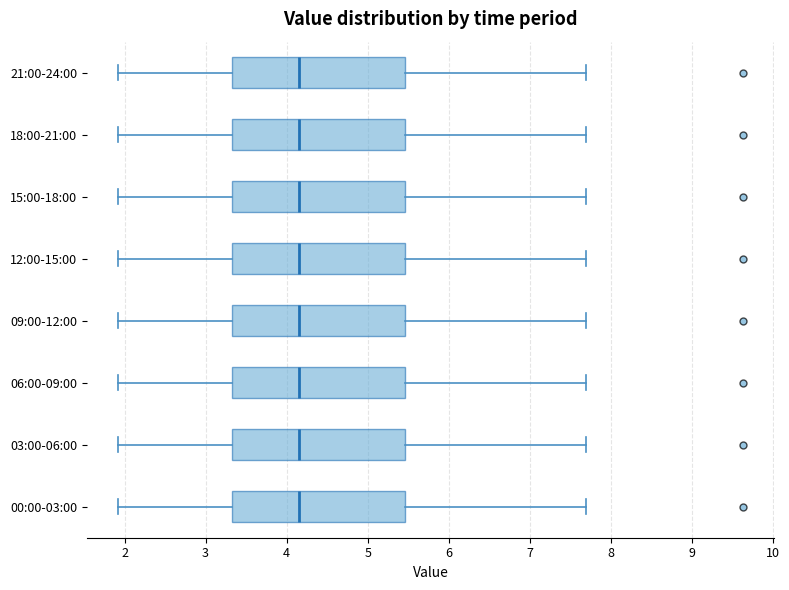

Reading bottom to top, read every box against the x-axis: the position of its median line, the range the box covers, and the ends of its whiskers. The values are not printed on the chart, so give them approximately, as read against the axis.

00:00-03:00: median 4.2, box 3.3 to 5.5, whiskers 1.9 to 7.7
03:00-06:00: median 4.2, box 3.3 to 5.5, whiskers 1.9 to 7.7
06:00-09:00: median 4.2, box 3.3 to 5.5, whiskers 1.9 to 7.7
09:00-12:00: median 4.2, box 3.3 to 5.5, whiskers 1.9 to 7.7
12:00-15:00: median 4.2, box 3.3 to 5.5, whiskers 1.9 to 7.7
15:00-18:00: median 4.2, box 3.3 to 5.5, whiskers 1.9 to 7.7
18:00-21:00: median 4.2, box 3.3 to 5.5, whiskers 1.9 to 7.7
21:00-24:00: median 4.2, box 3.3 to 5.5, whiskers 1.9 to 7.7